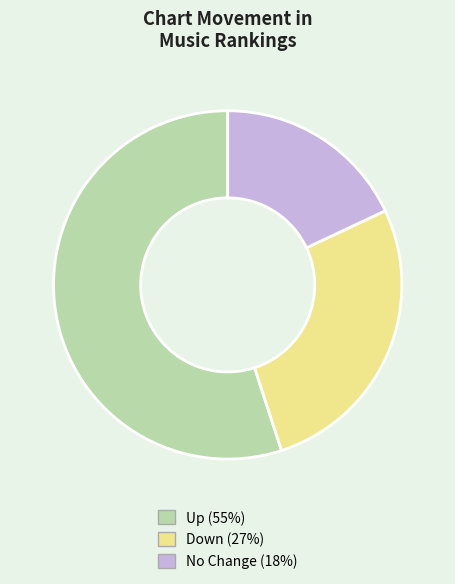

How many slices are in this pie chart?

3